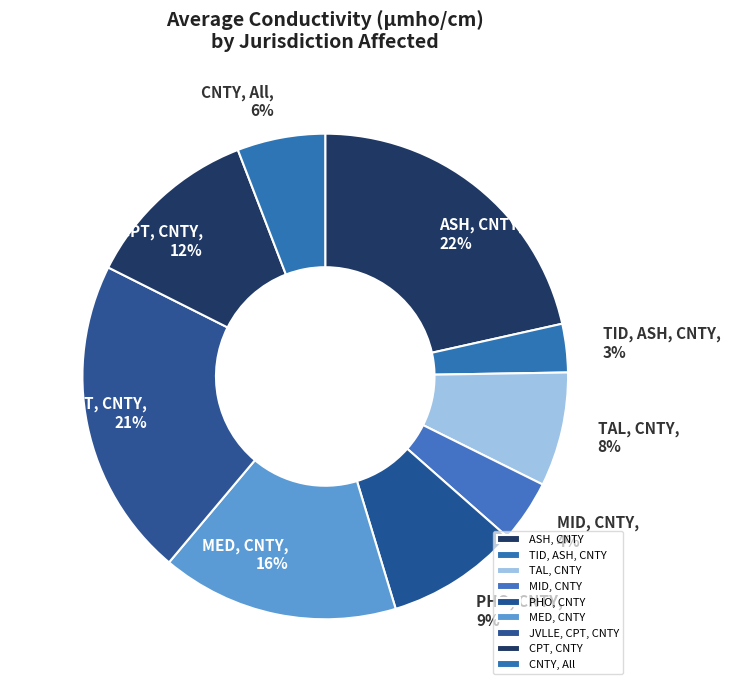

To the nearest percent, what is the difference between the CNTY, All and TAL, CNTY slice percentages?

2%